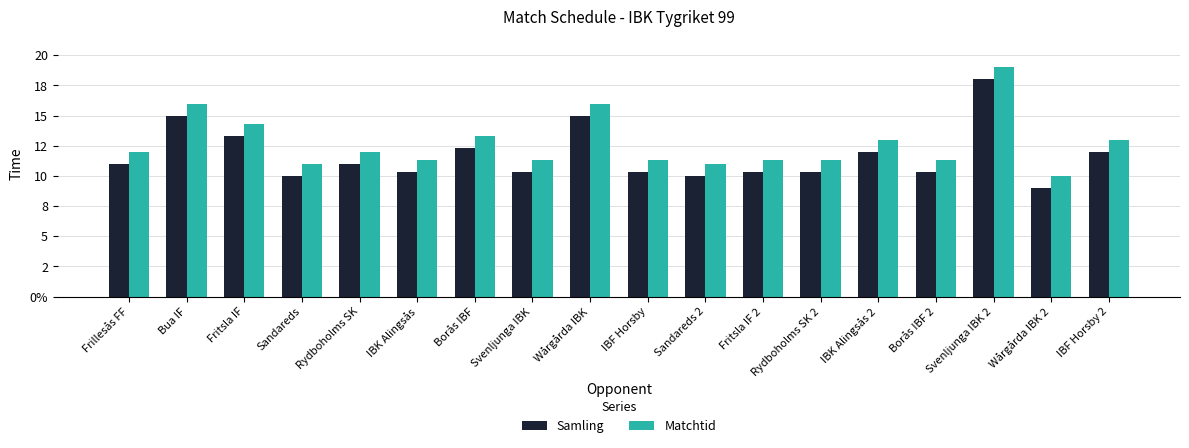

Reading left to right, transcribe all the data shown in this chart.

Samling: Frillesås FF=11.0	Bua IF=15.0	Fritsla IF=13.3	Sandareds=10.0	Rydboholms SK=11.0	IBK Alingsås=10.3	Borås IBF=12.3	Svenljunga IBK=10.3	Wårgårda IBK=15.0	IBF Horsby=10.3	Sandareds 2=10.0	Fritsla IF 2=10.3	Rydboholms SK 2=10.3	IBK Alingsås 2=12.0	Borås IBF 2=10.3	Svenljunga IBK 2=18.0	Wårgårda IBK 2=9.0	IBF Horsby 2=12.0
Matchtid: Frillesås FF=12.0	Bua IF=16.0	Fritsla IF=14.3	Sandareds=11.0	Rydboholms SK=12.0	IBK Alingsås=11.3	Borås IBF=13.3	Svenljunga IBK=11.3	Wårgårda IBK=16.0	IBF Horsby=11.3	Sandareds 2=11.0	Fritsla IF 2=11.3	Rydboholms SK 2=11.3	IBK Alingsås 2=13.0	Borås IBF 2=11.3	Svenljunga IBK 2=19.0	Wårgårda IBK 2=10.0	IBF Horsby 2=13.0